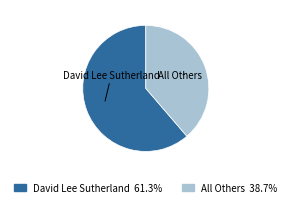

Combined, do David Lee Sutherland and All Others account for over 50%?

Yes